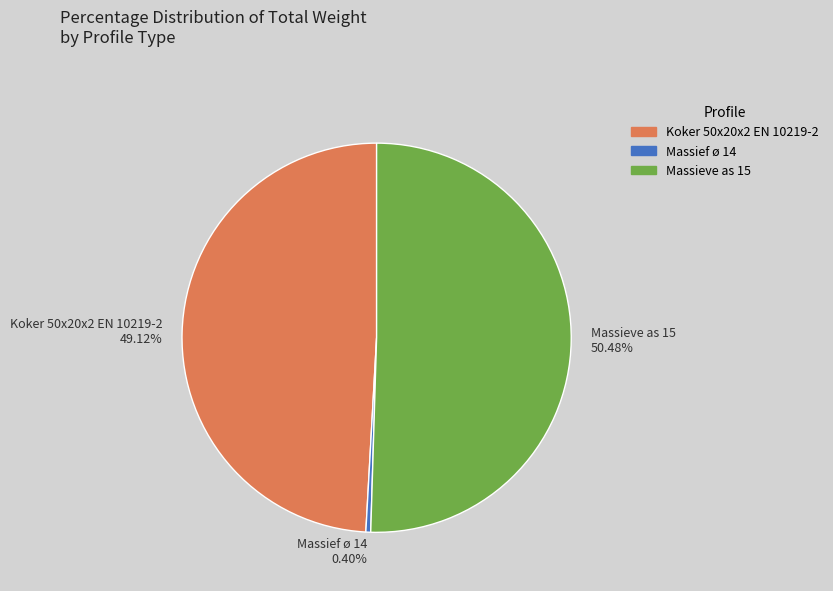

To the nearest percent, what is the average slice percentage?

33%